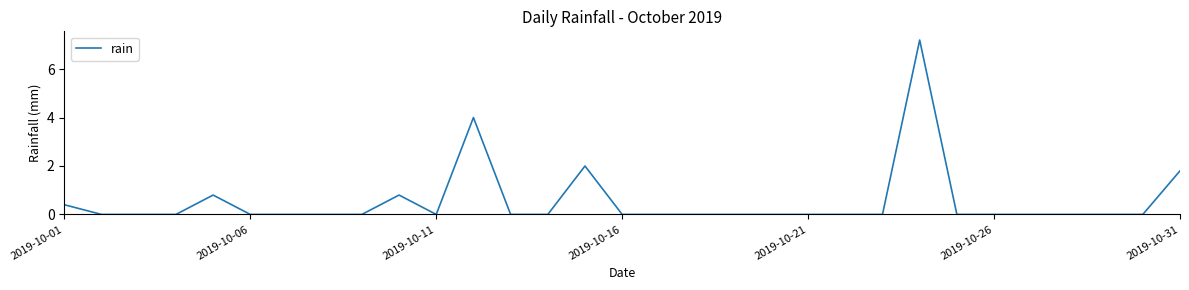

What is the greatest value displayed?

7.2